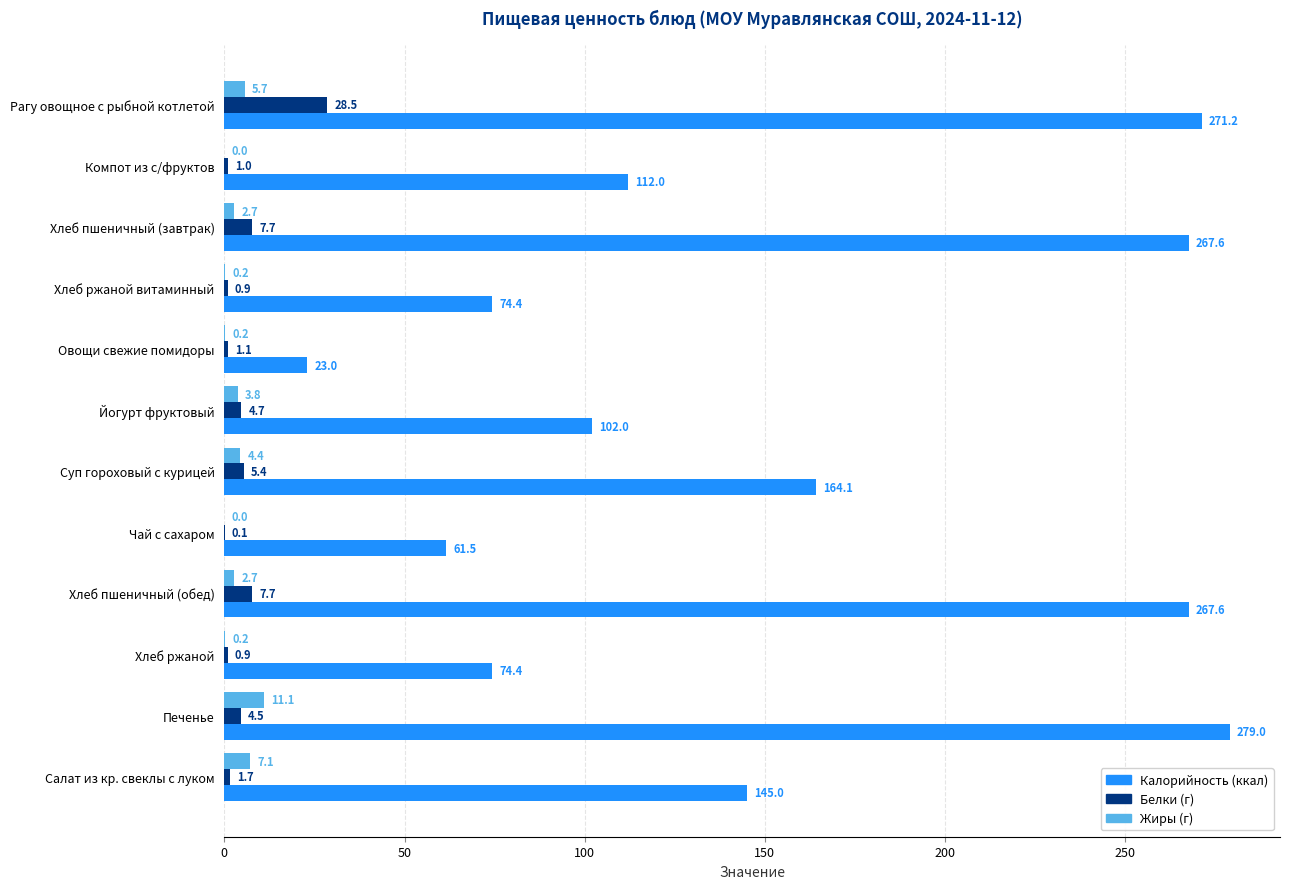

At which category is the sum across all series the highest?

Рагу овощное с рыбной котлетой